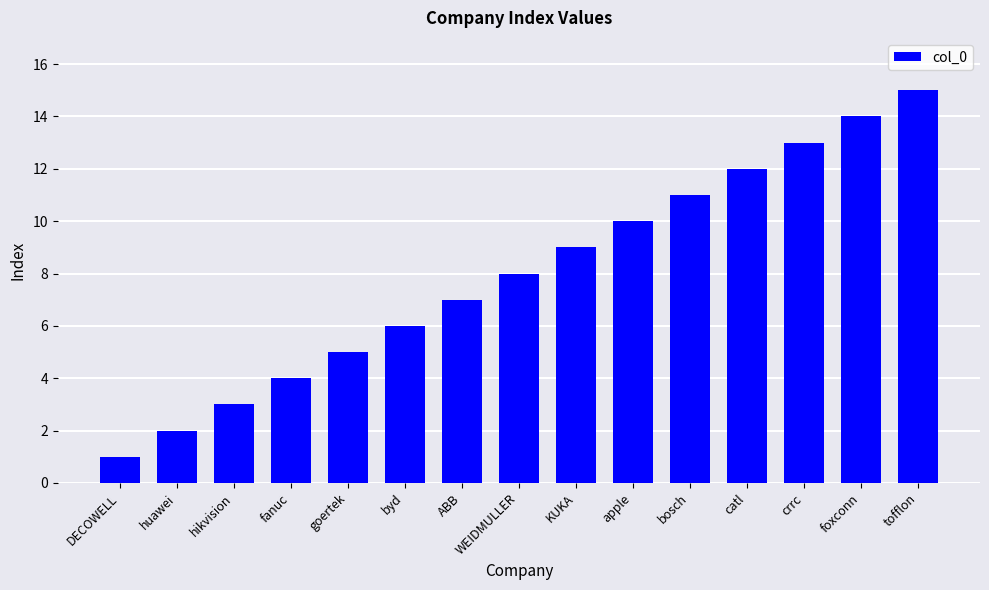

Which category has the lowest value across all series?

DECOWELL